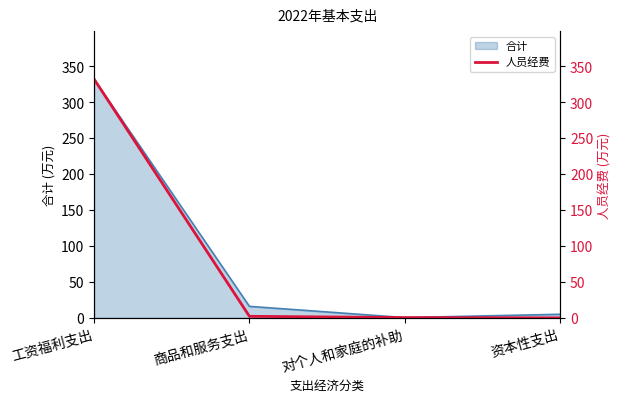

The value at 对个人和家庭的补助 is 0.3. True or false?

False